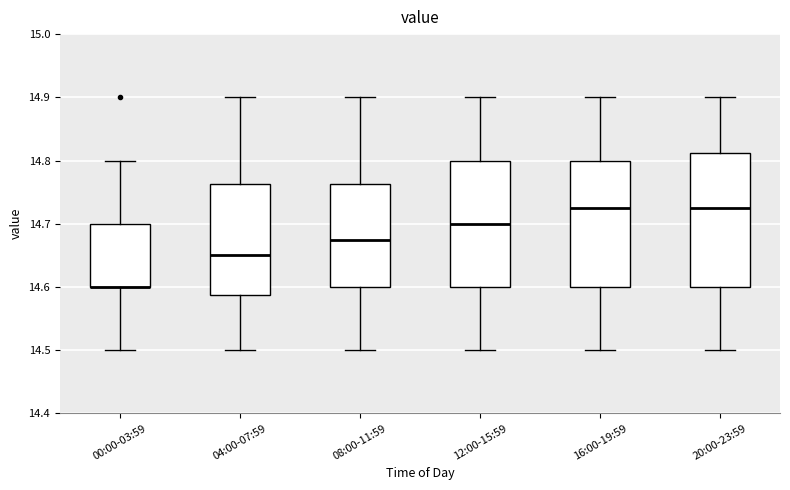

Comparing the boxes themselves (not the whiskers), which one is the tallest?

20:00-23:59